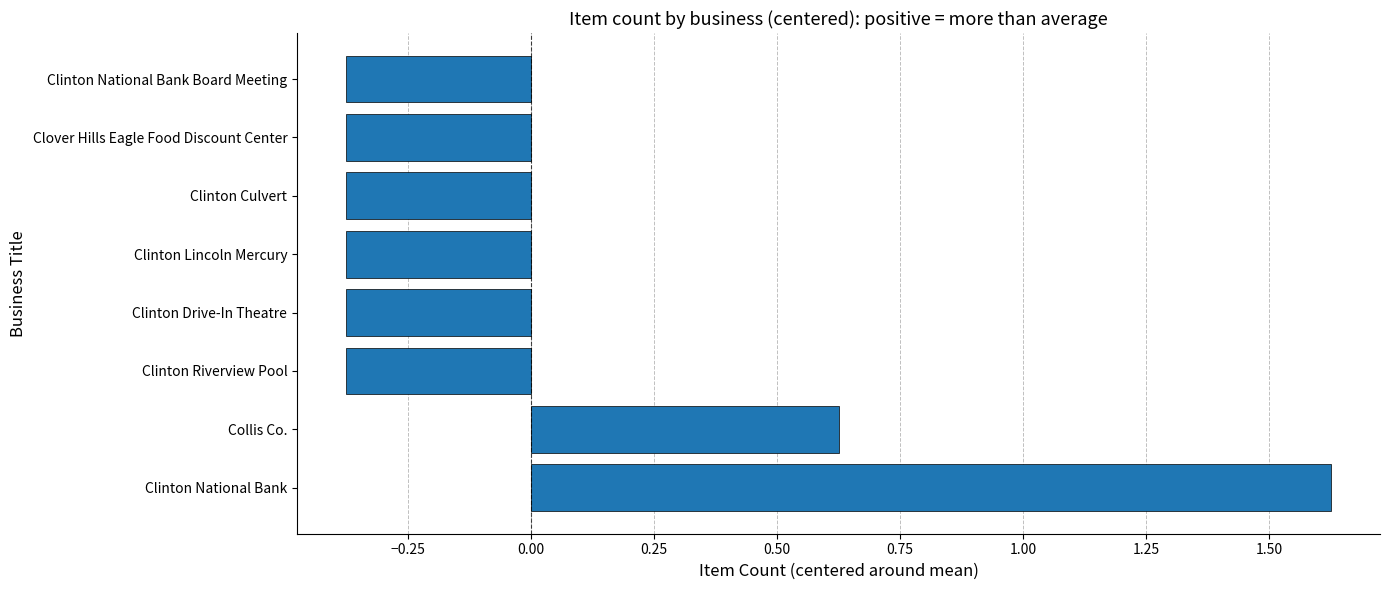

True or false: the data shows -0.7 at Clinton Lincoln Mercury.

False